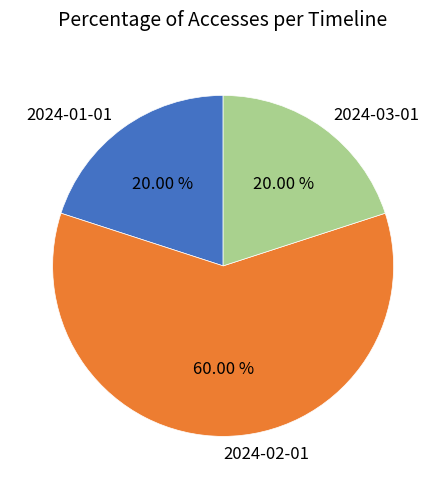

To the nearest percent, what portion does 2024-03-01 represent?

20%